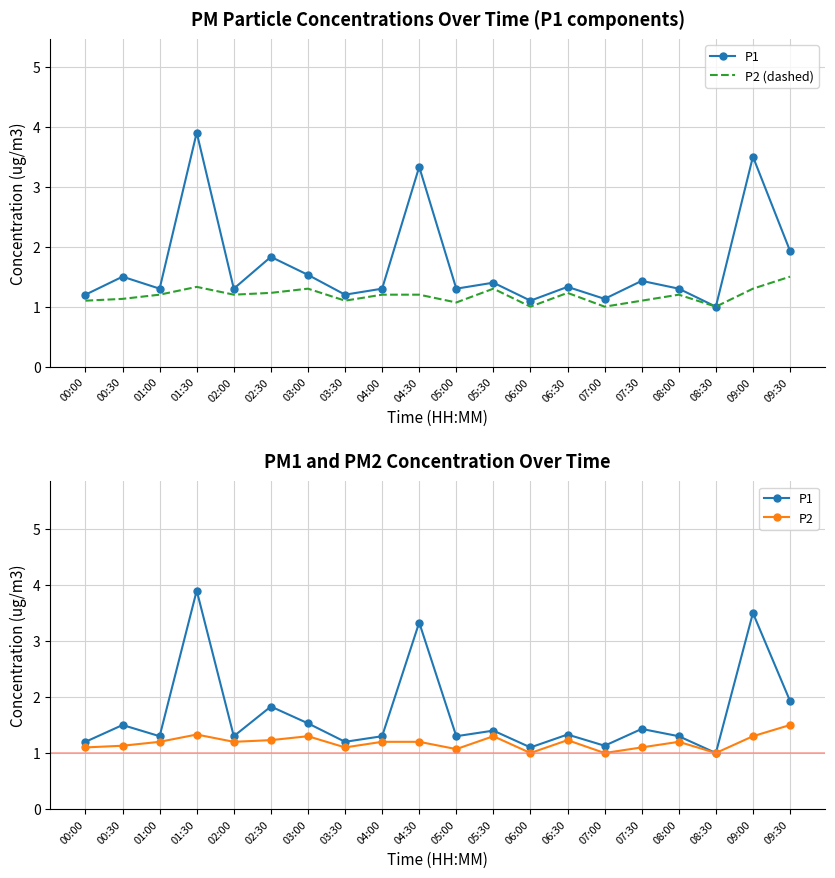

At how many categories does at least one series exceed 2?

3